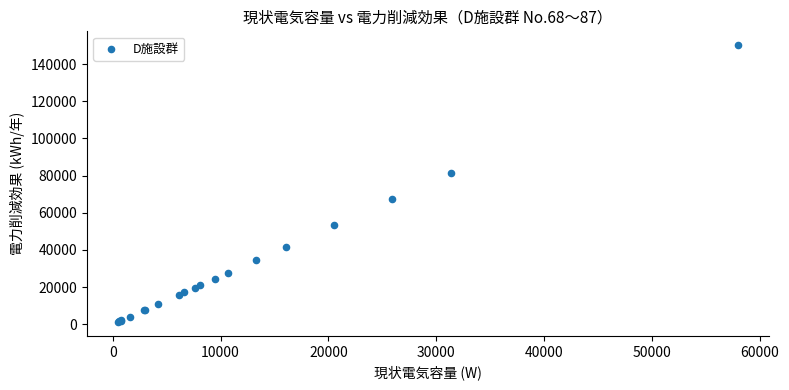

What Y value in the scatter plot is closest to 75704?

81316